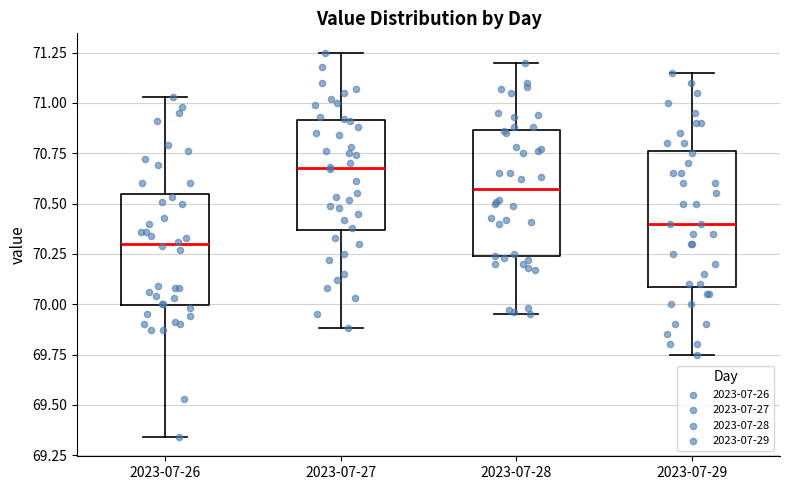

Reading left to right, transcribe this box plot: for each box, give where its median line is, the range the box spans, and where its two whiskers end, as read against the y-axis. The values are not printed on the chart, so give them approximately, as read against the axis.

2023-07-26: median 70.30, box 70.00 to 70.55, whiskers 69.35 to 71.05
2023-07-27: median 70.70, box 70.35 to 70.90, whiskers 69.90 to 71.25
2023-07-28: median 70.55, box 70.25 to 70.85, whiskers 69.95 to 71.20
2023-07-29: median 70.40, box 70.10 to 70.75, whiskers 69.75 to 71.15